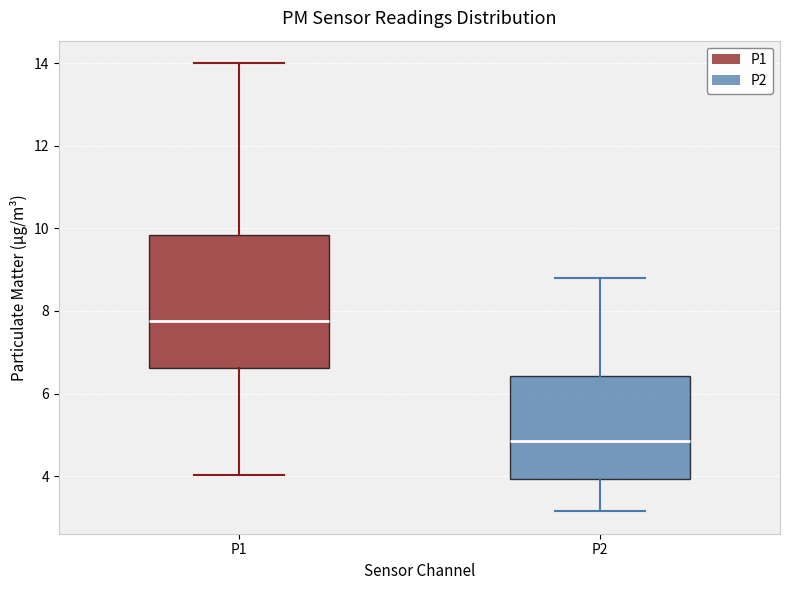

Where does the lower whisker of the box for P1 end on the y-axis? The values are not printed on the chart, so give them approximately, as read against the axis.

4.0